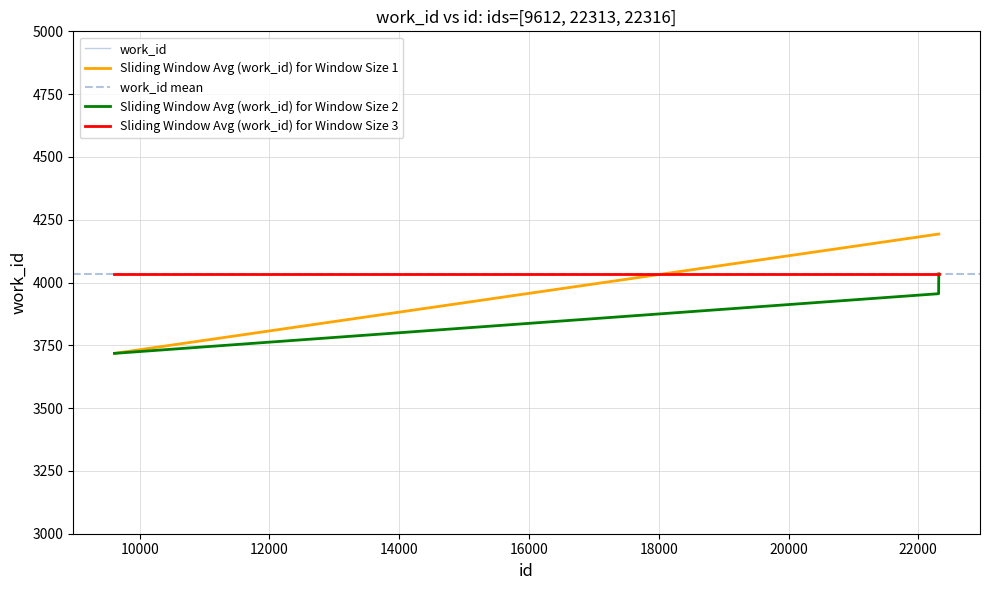

Rank the categories by value from lowest to highest.

9612, 22313, 22316